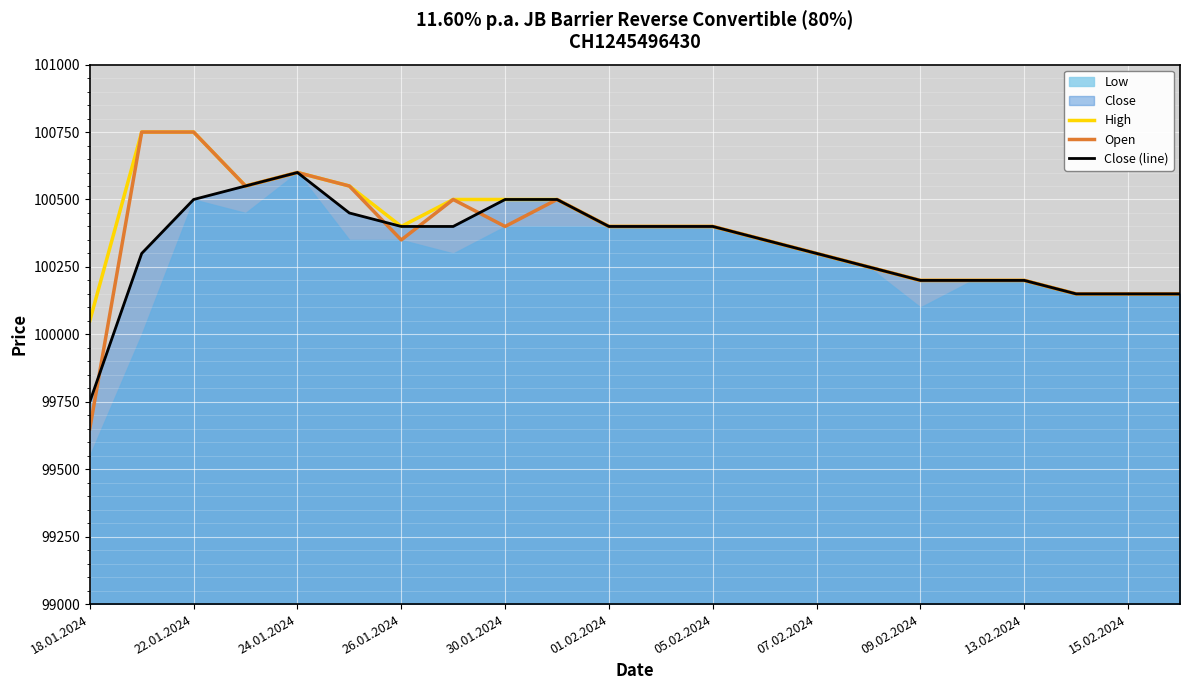

What is the highest value of the Close (line) series?

100600